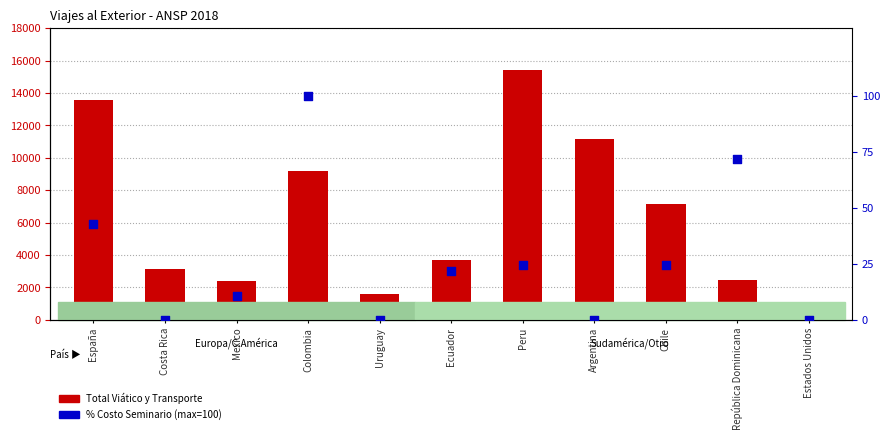

Which series has the widest spread of Y values?

Total Viático y Transporte